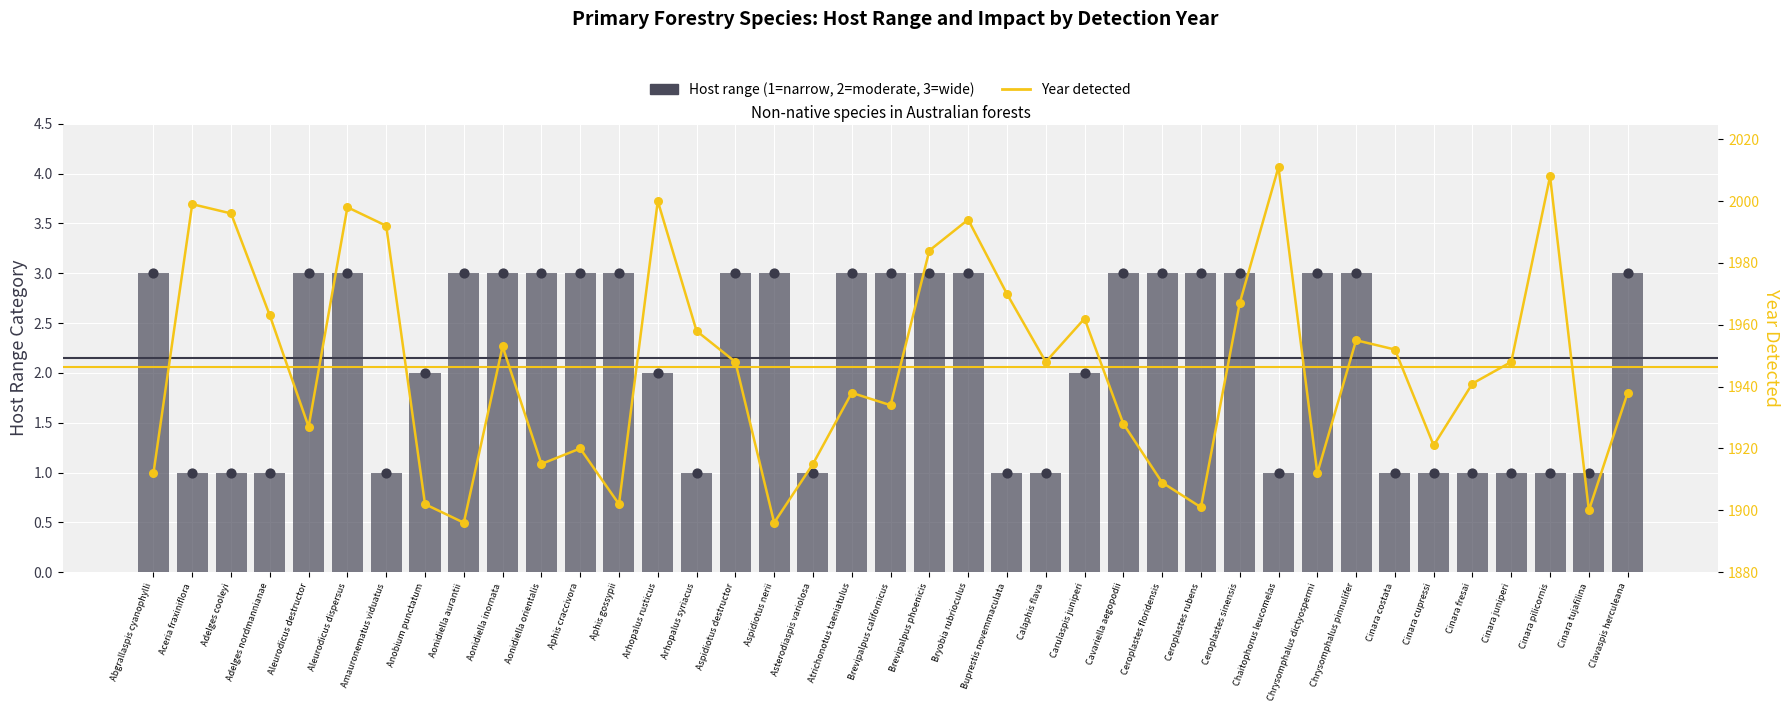

At how many categories does at least one series exceed 676?

39